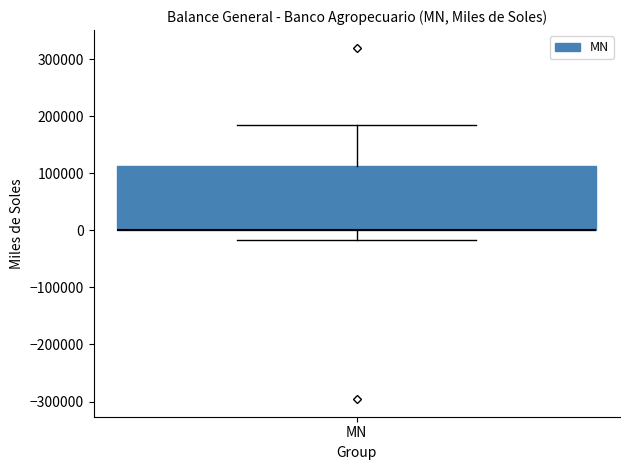

Where is the lower edge of the box for MN on the y-axis? The values are not printed on the chart, so give them approximately, as read against the axis.

0